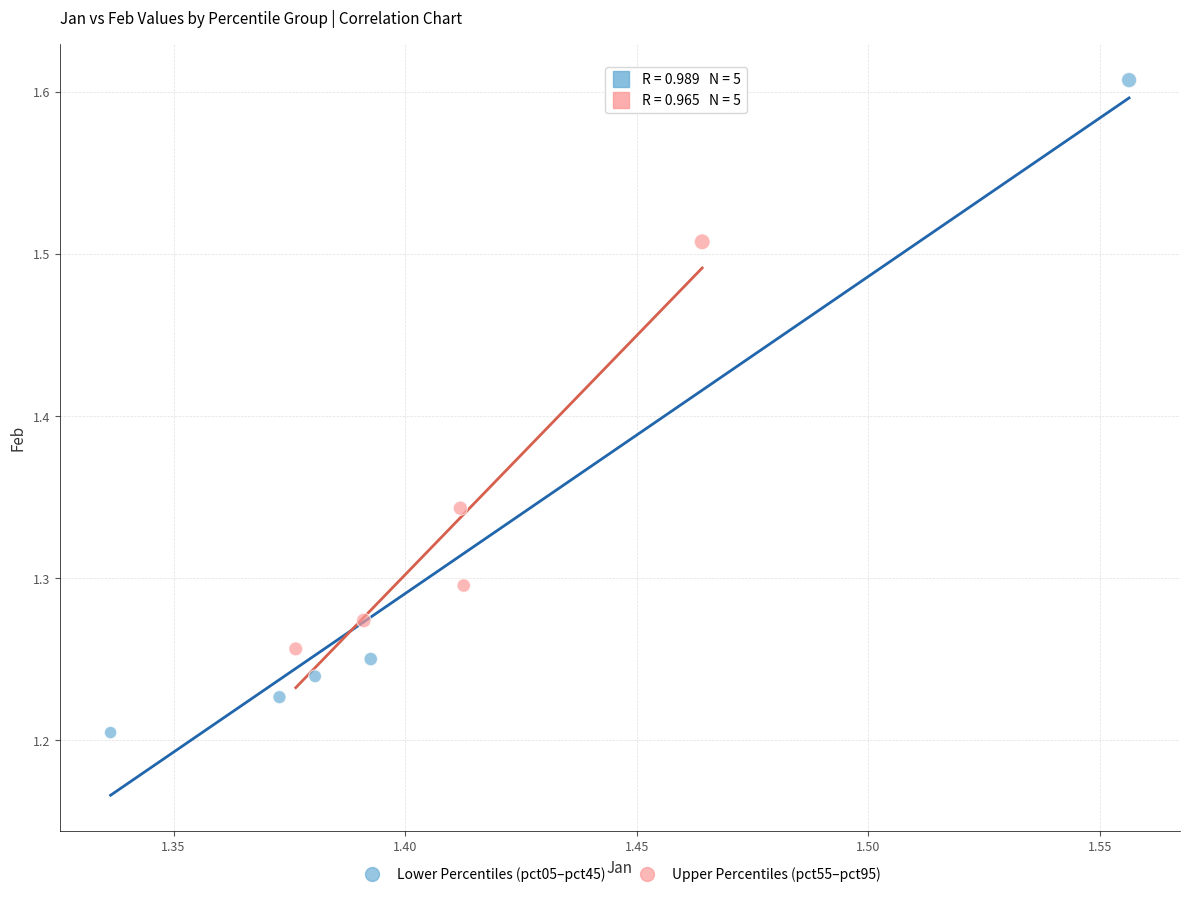

What are all the series names shown in the legend?

Lower Percentiles (pct05–pct45), Upper Percentiles (pct55–pct95)